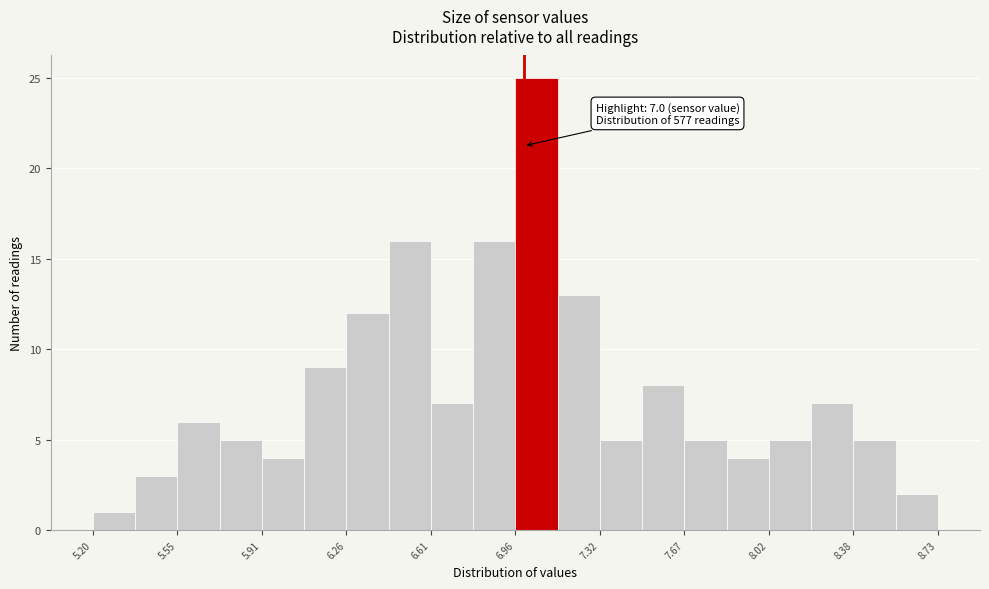

Around what value on the x-axis is the tallest bar? Give the approximate position of its centre, as read against the axis.

7.05